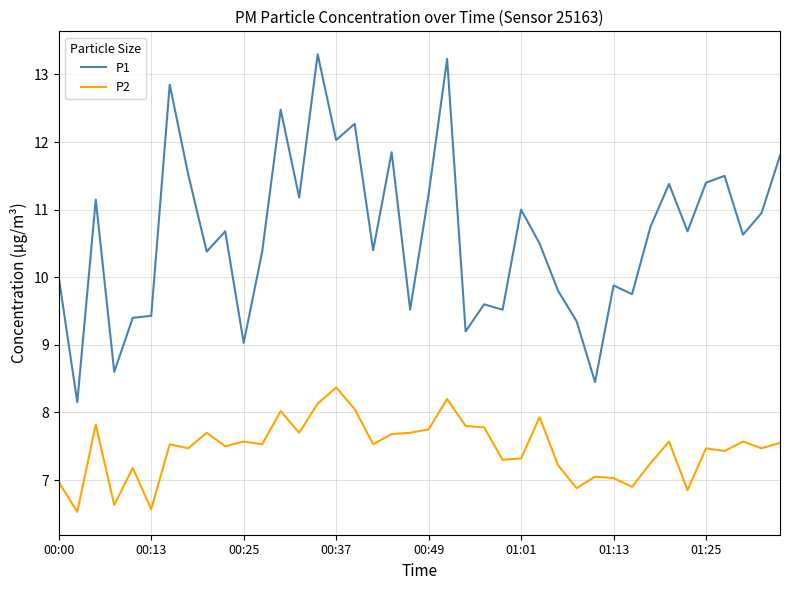

What is the lowest value of the P2 series?

6.5